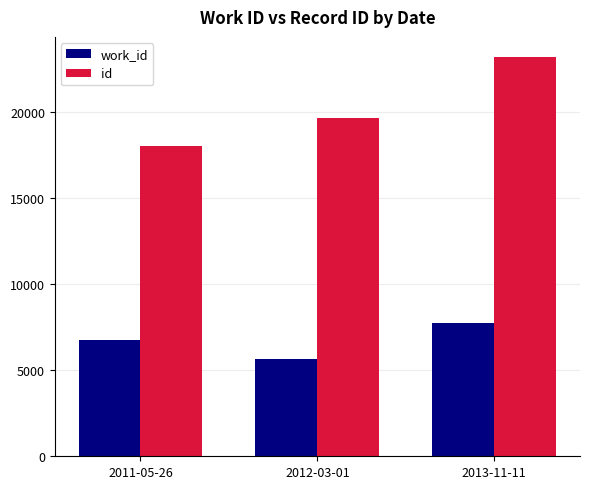

Which label corresponds to the smallest value in the chart?

2012-03-01